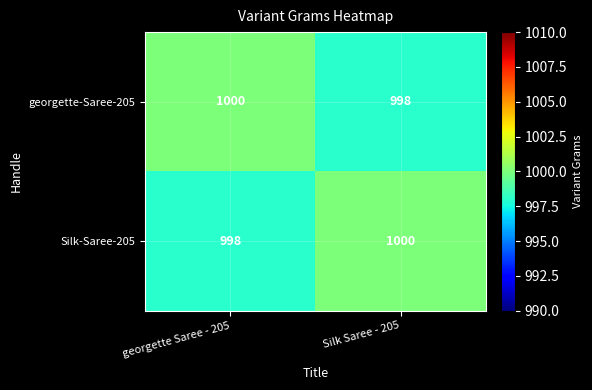

What is the greatest value displayed?

1000